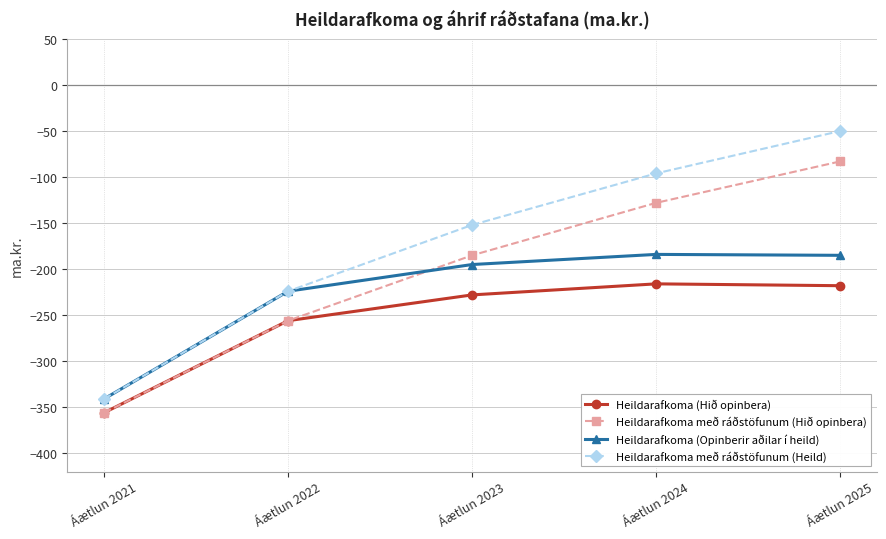

What is the average value of the Heildarafkoma með ráðstöfunum (Hið opinbera) series?

-202